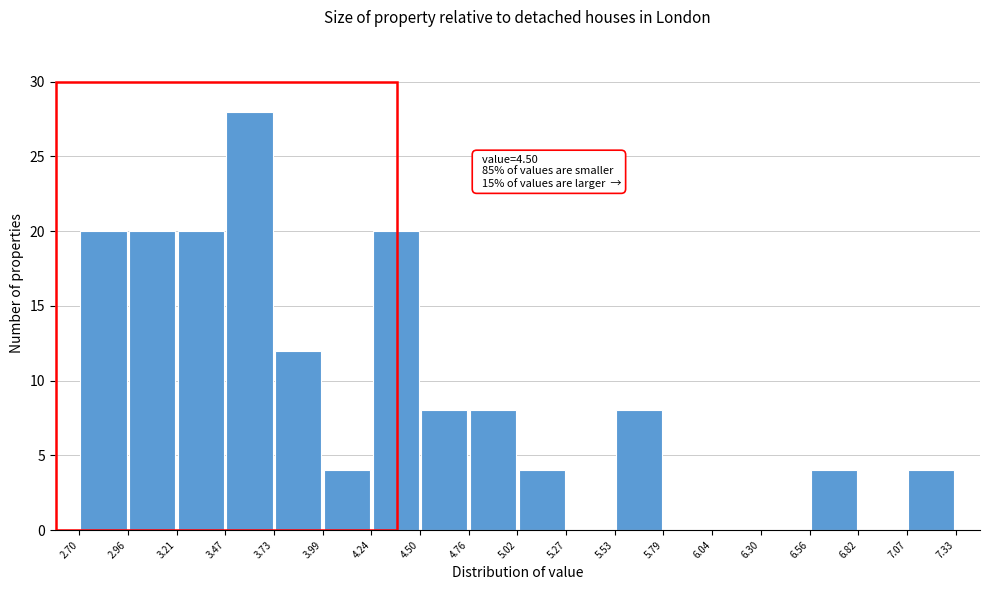

Which range on the x-axis has the tallest bar?

3.47 to 3.73